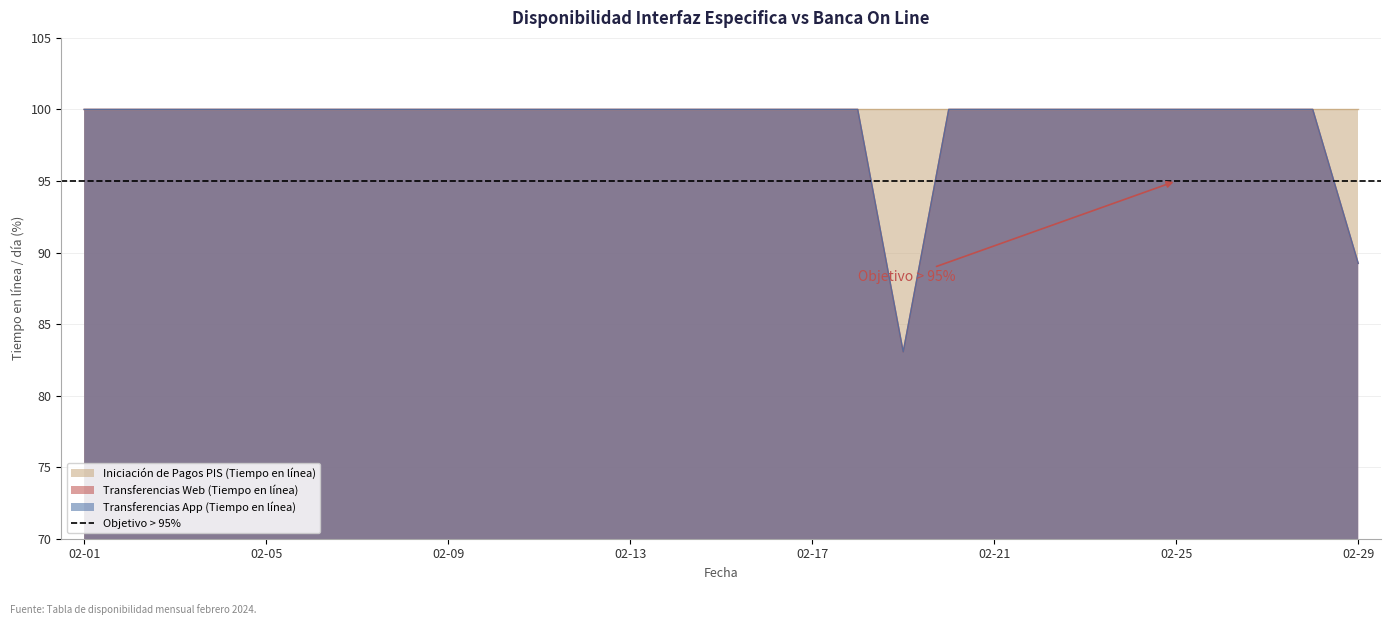

What is the sum of all Transferencias App (Tiempo en línea) values?

2872.3